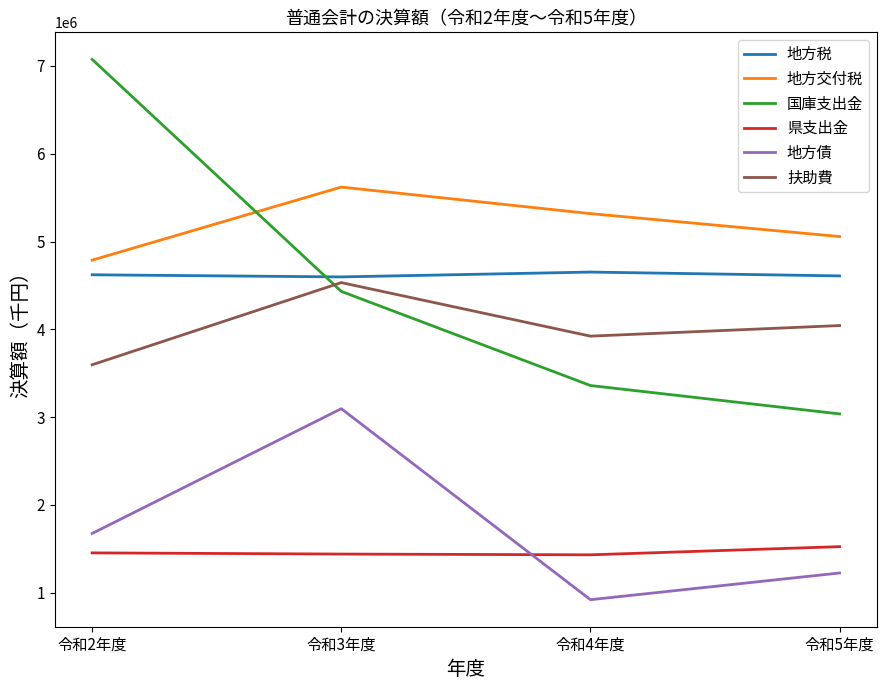

Between 令和2年度 and 令和3年度, which series saw the biggest shift?

国庫支出金